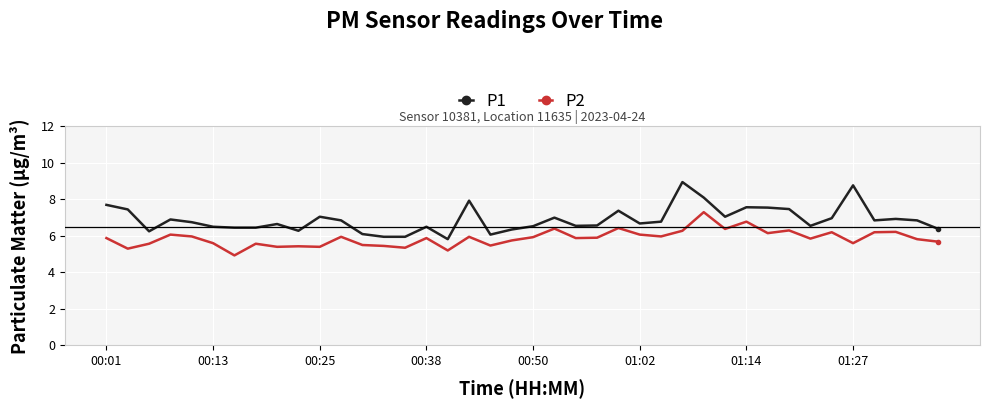

Which series has the largest total across all categories?

P1